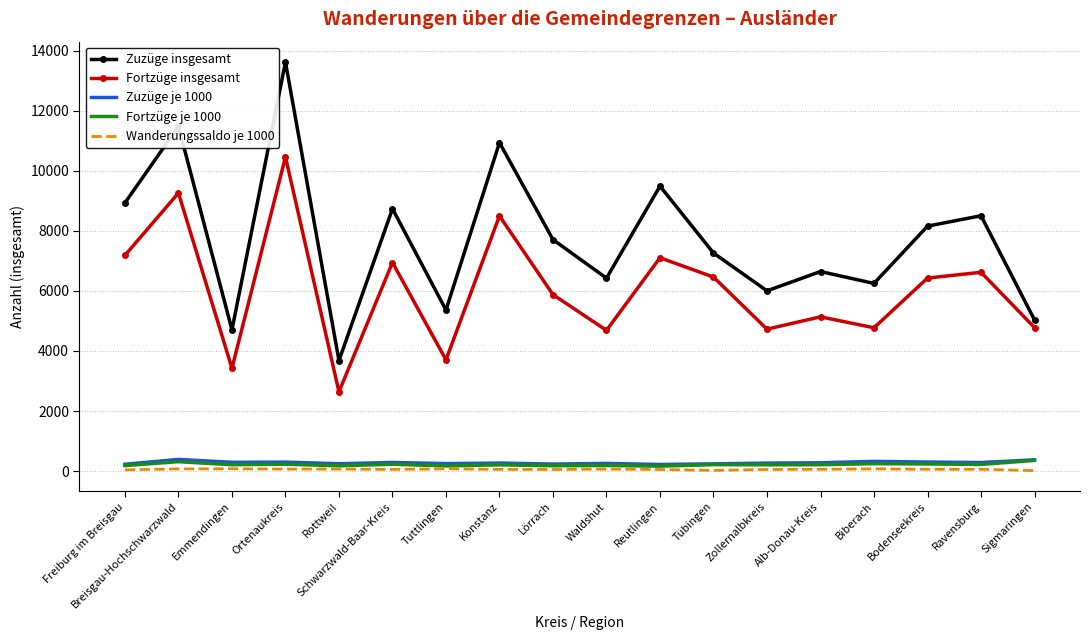

Is it true that Fortzüge insgesamt equals 7103.0 at Reutlingen?

True